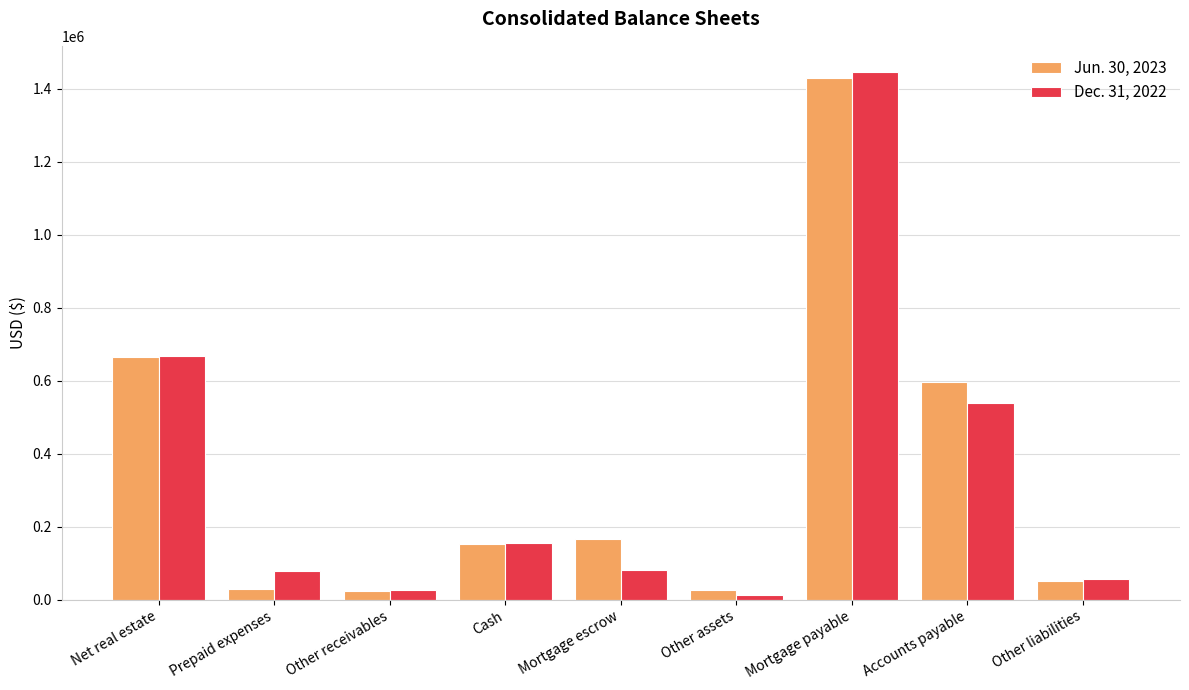

How many groups of bars are there?

9